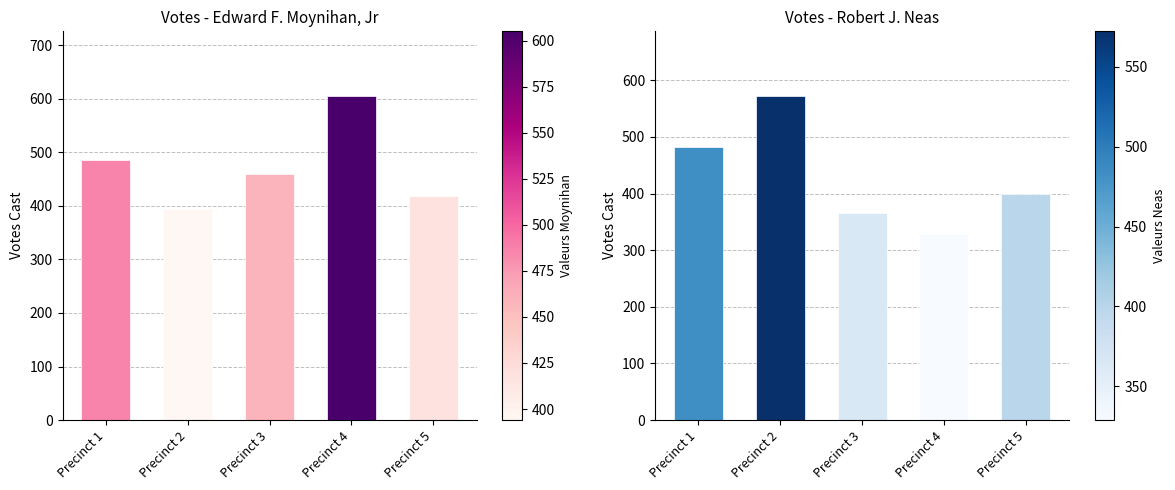

Where is Edward F. Moynihan, Jr nearest to the value 499?

Precinct 1